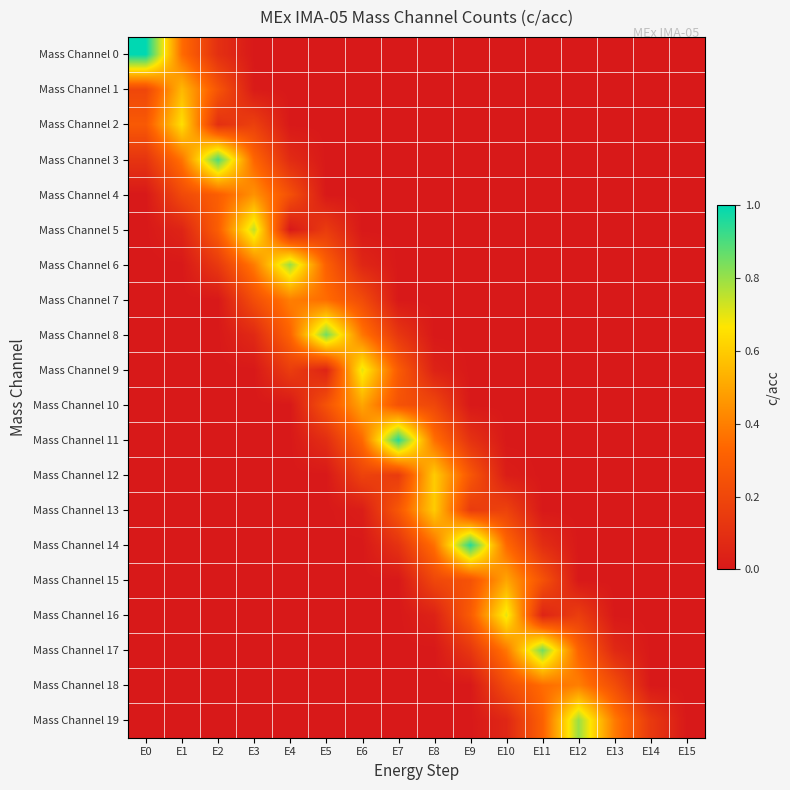

Count the number of data series in this chart.

20